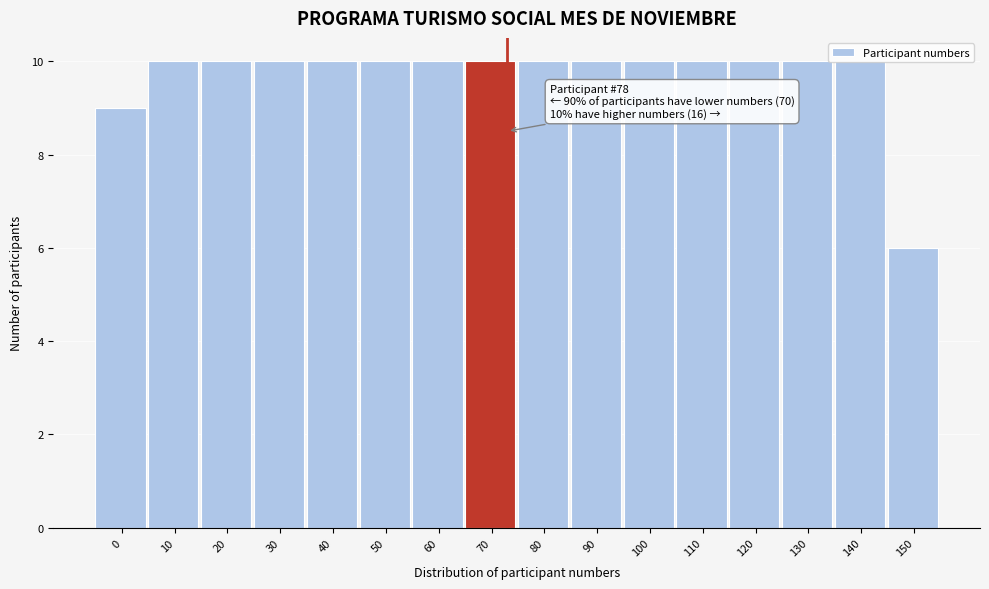

What is the value of the 11th bar from the left?

10